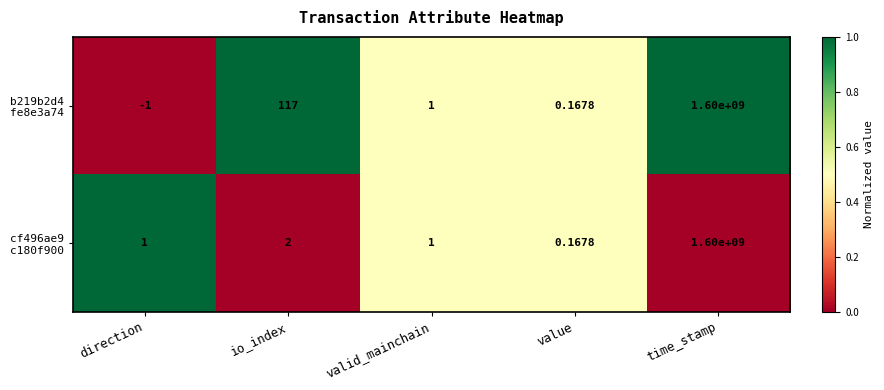

How many categories are shown in the chart?

5